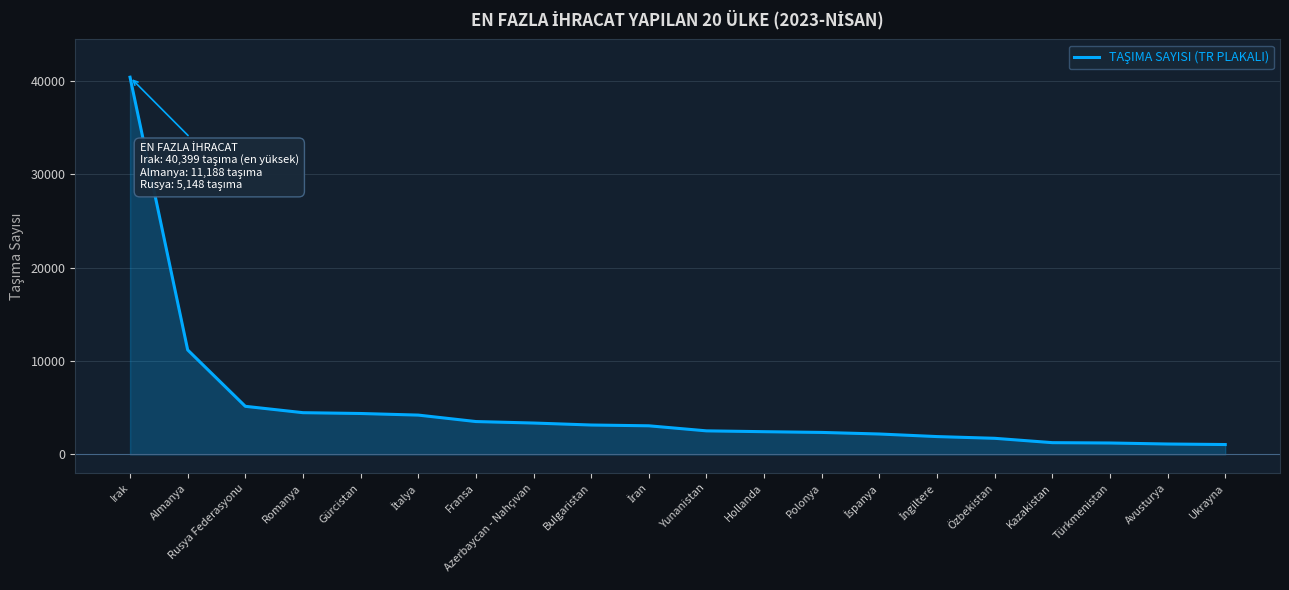

The chart shows a value of 3517 at Fransa. True or false?

True